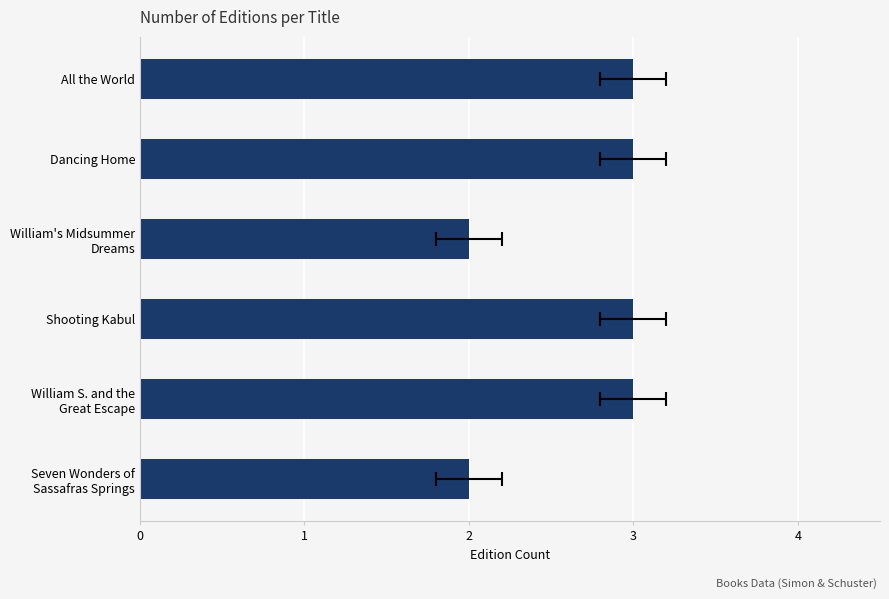

What value does the data have at William's Midsummer Dreams?

2